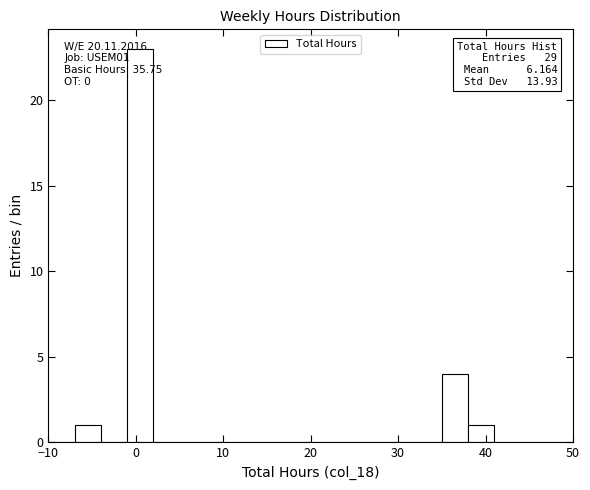

Read against the x-axis, roughly where is the centre of the tallest bar?

1